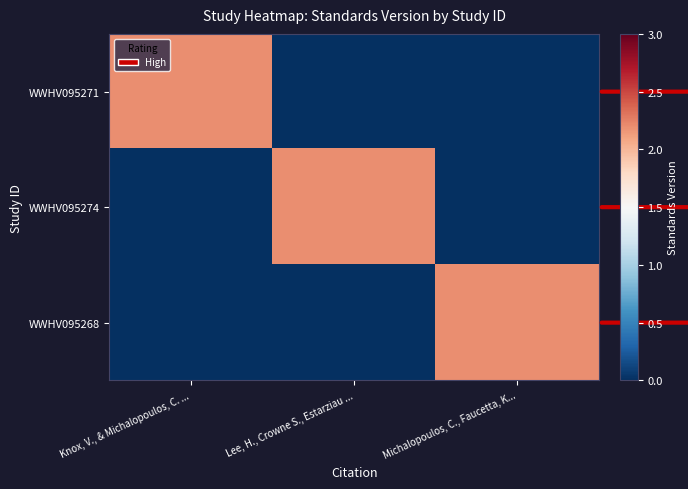

Which series has the widest spread of values?

WWHV095271